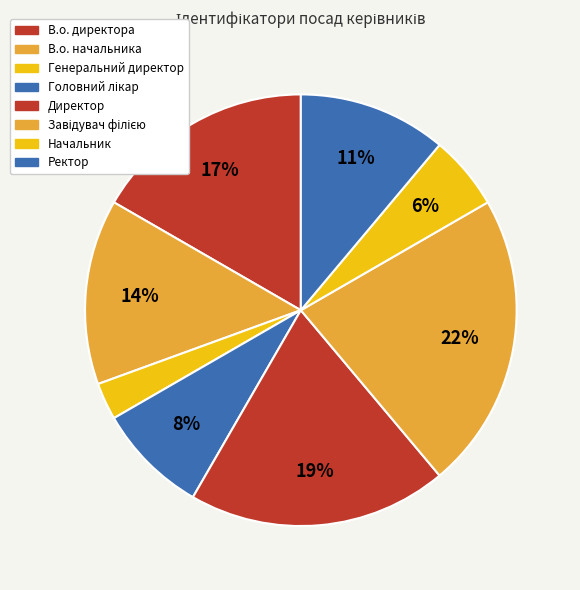

Is the sum of В.о. начальника and Директор greater than half?

No